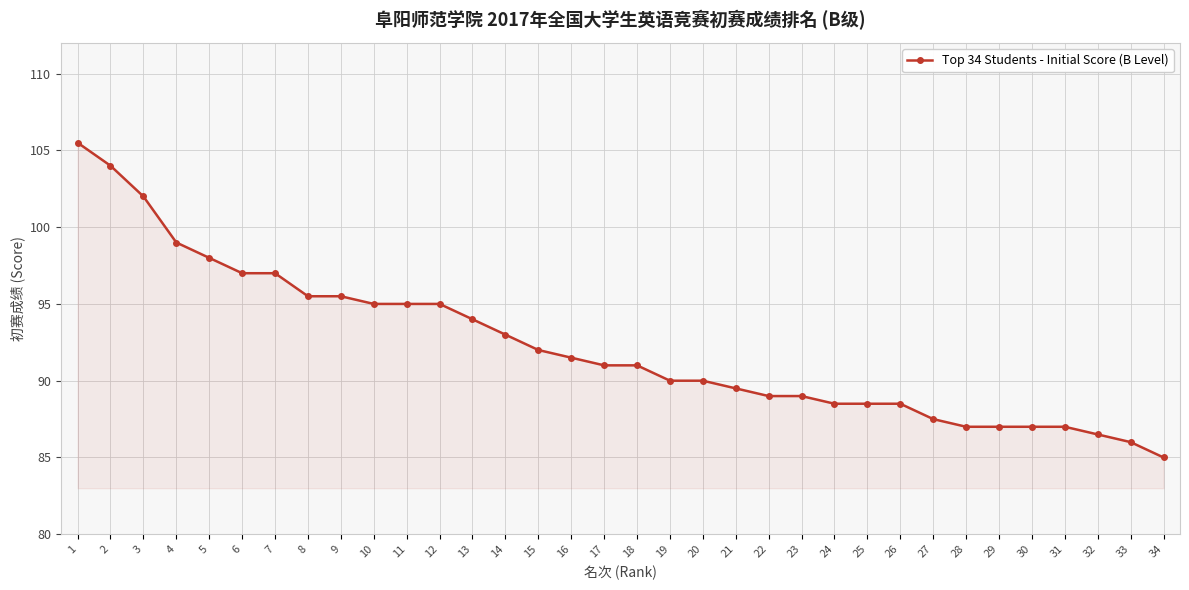

What is the approximate value at 28?

87.0